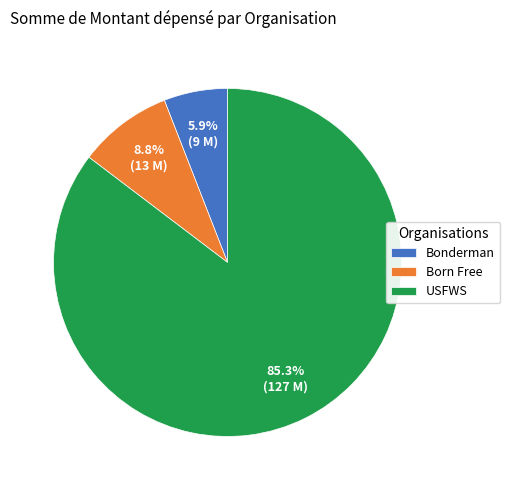

To the nearest percent, what percentage of the pie is USFWS?

85%